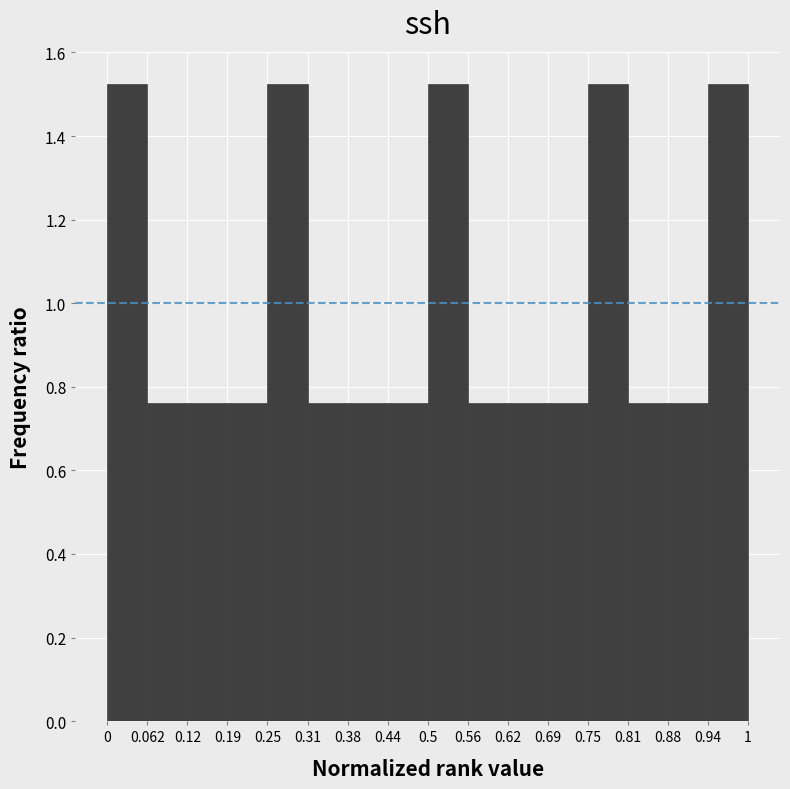

Reading left to right, list every bar in this chart as the range it spans on the x-axis followed by its height. The values are not printed on the chart, so give them approximately, as read against the axis.

0 to 0.062: 1.52
0.062 to 0.12: 0.76
0.12 to 0.19: 0.76
0.19 to 0.25: 0.76
0.25 to 0.31: 1.52
0.31 to 0.38: 0.76
0.38 to 0.44: 0.76
0.44 to 0.5: 0.76
0.5 to 0.56: 1.52
0.56 to 0.62: 0.76
0.62 to 0.69: 0.76
0.69 to 0.75: 0.76
0.75 to 0.81: 1.52
0.81 to 0.88: 0.76
0.88 to 0.94: 0.76
0.94 to 1: 1.52